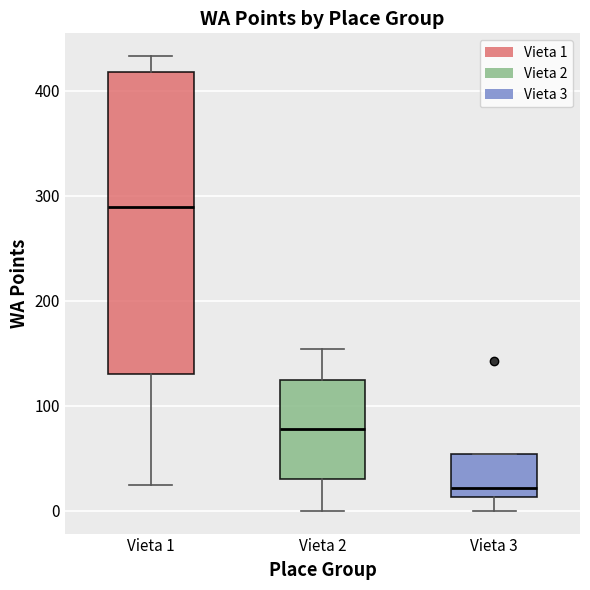

Where does the median line of the box for Vieta 3 sit on the y-axis? The values are not printed on the chart, so give them approximately, as read against the axis.

20